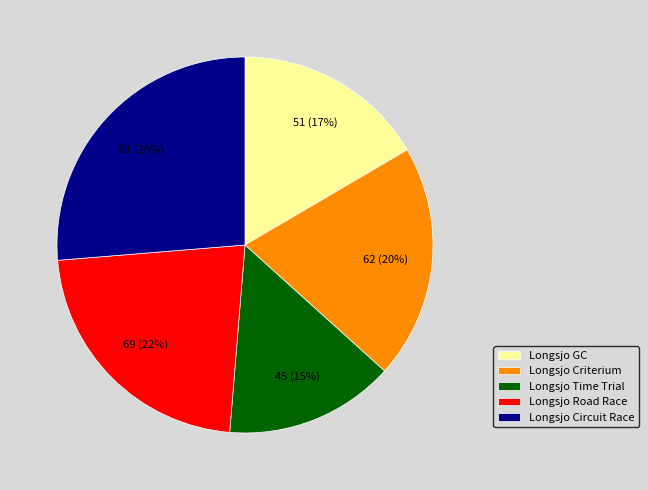

What is the ratio of the value at Longsjo Road Race to the value at Longsjo Criterium?

1.1